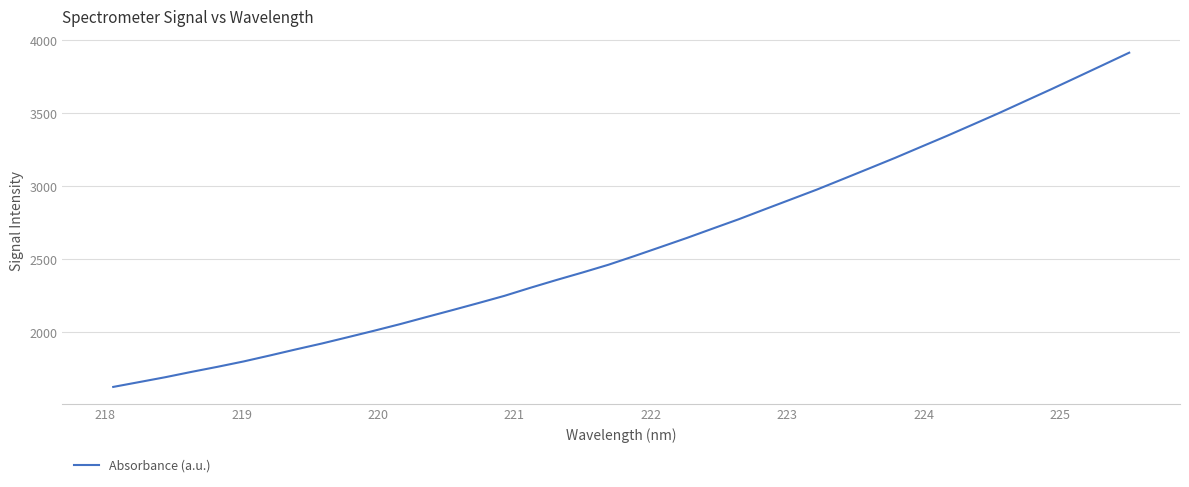

What is the maximum value shown in the chart?

3910.7